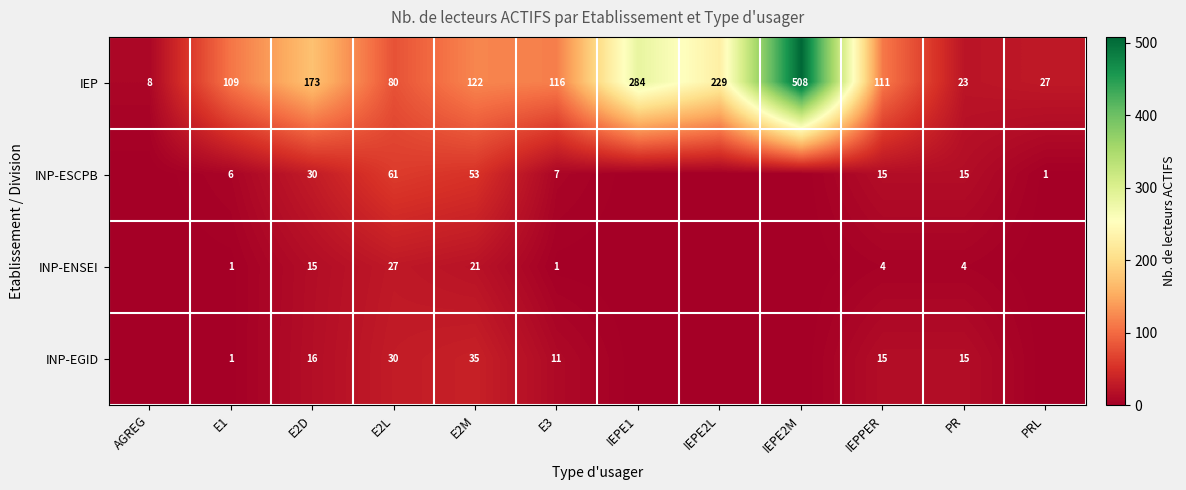

What is the total value across all series at E3?

135